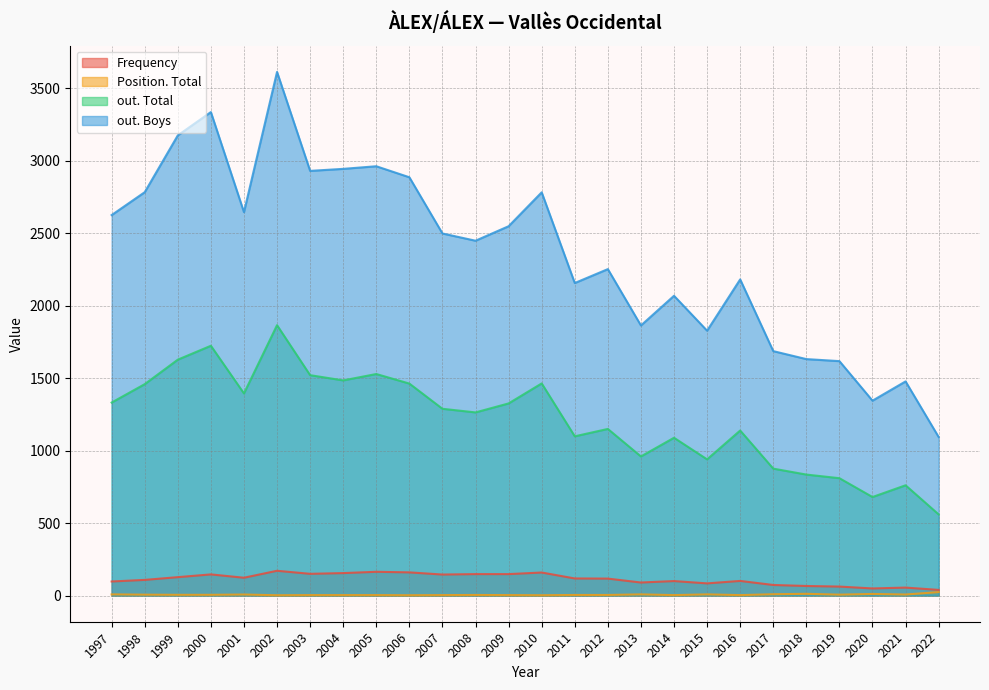

The value of out. Boys at 2015 is 1828. True or false?

True